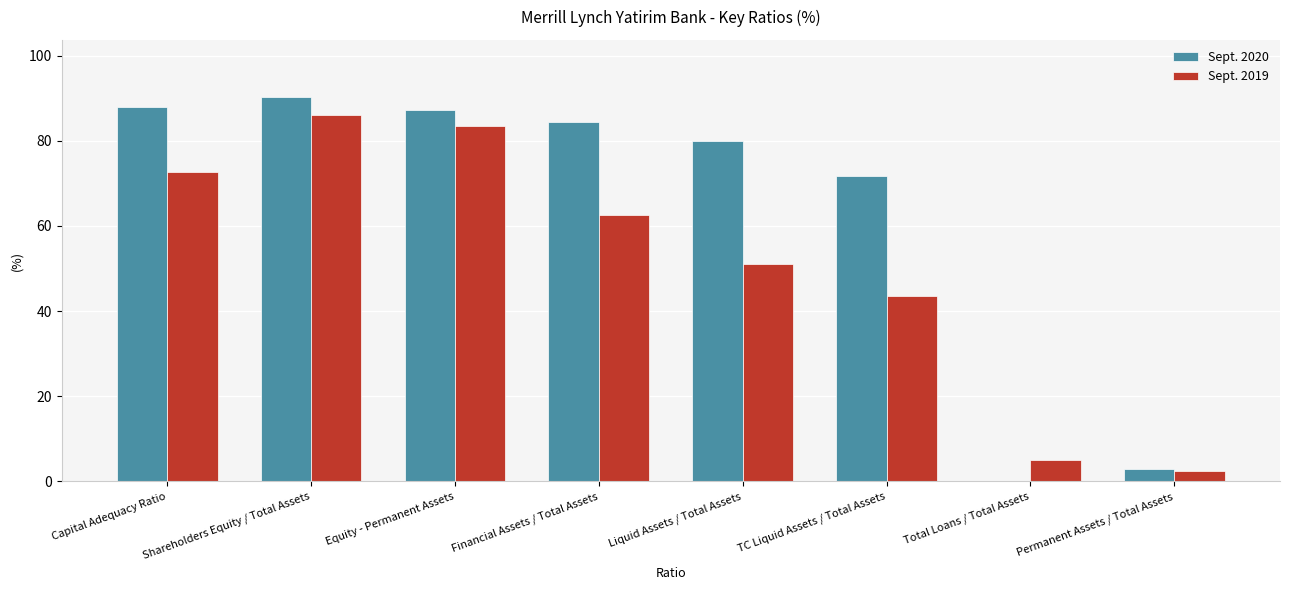

How many groups of bars are there?

8